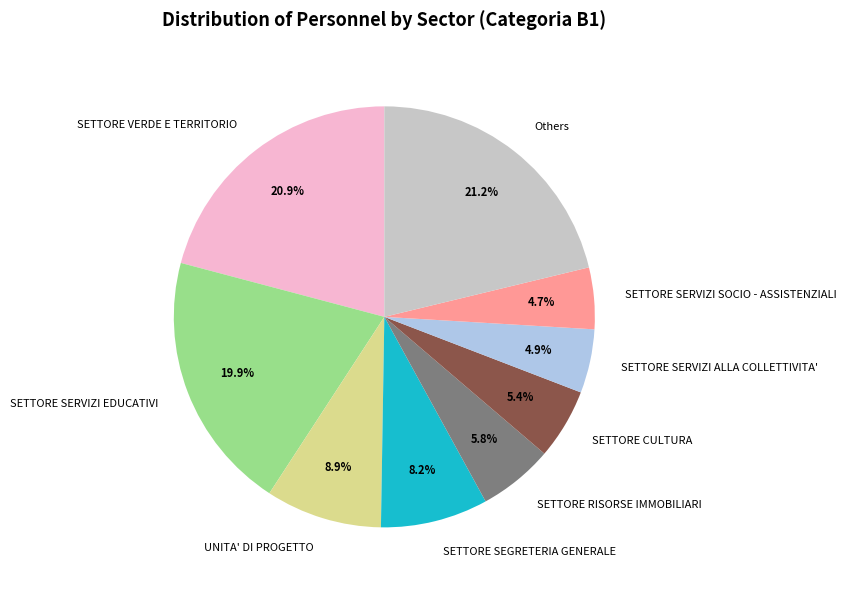

What is the ratio of the value at SETTORE VERDE E TERRITORIO to the value at UNITA' DI PROGETTO?

2.3